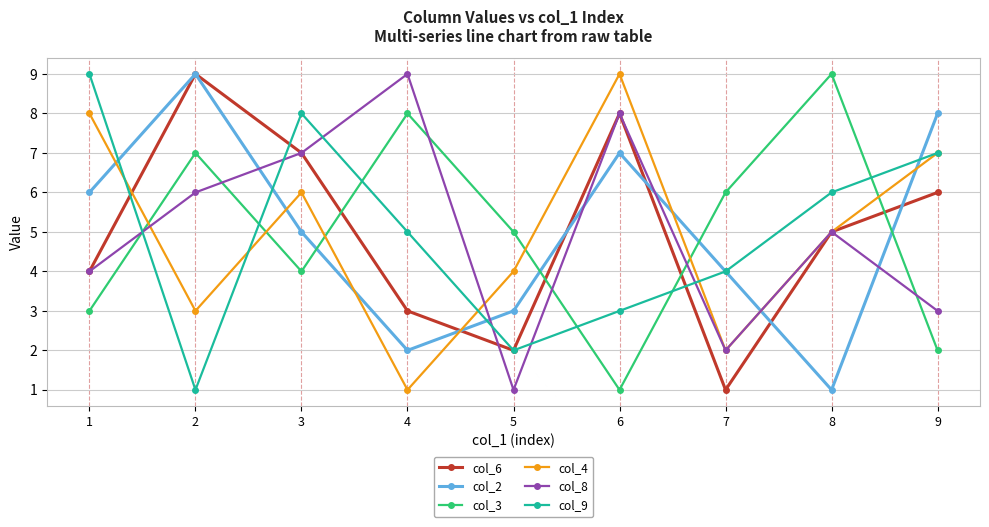

At which label is col_4 closest to 5?

8